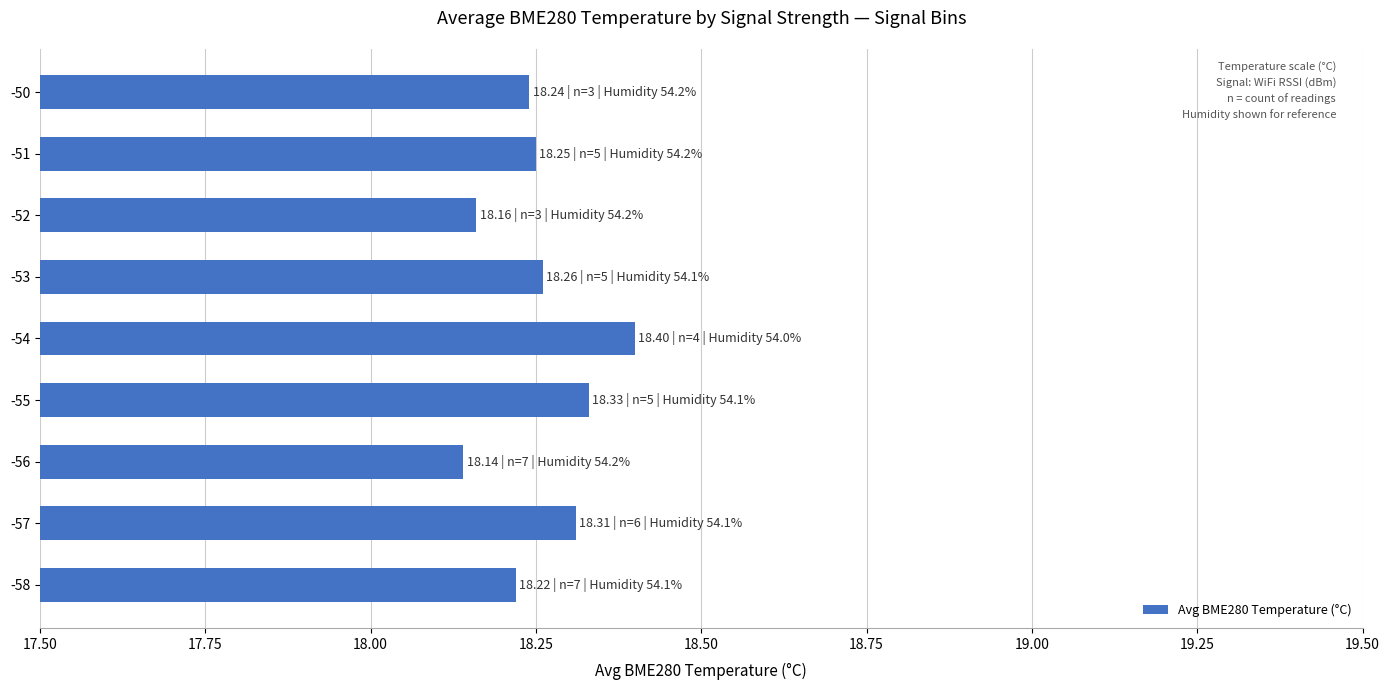

True or false: the data shows 18.2 at -58.

True